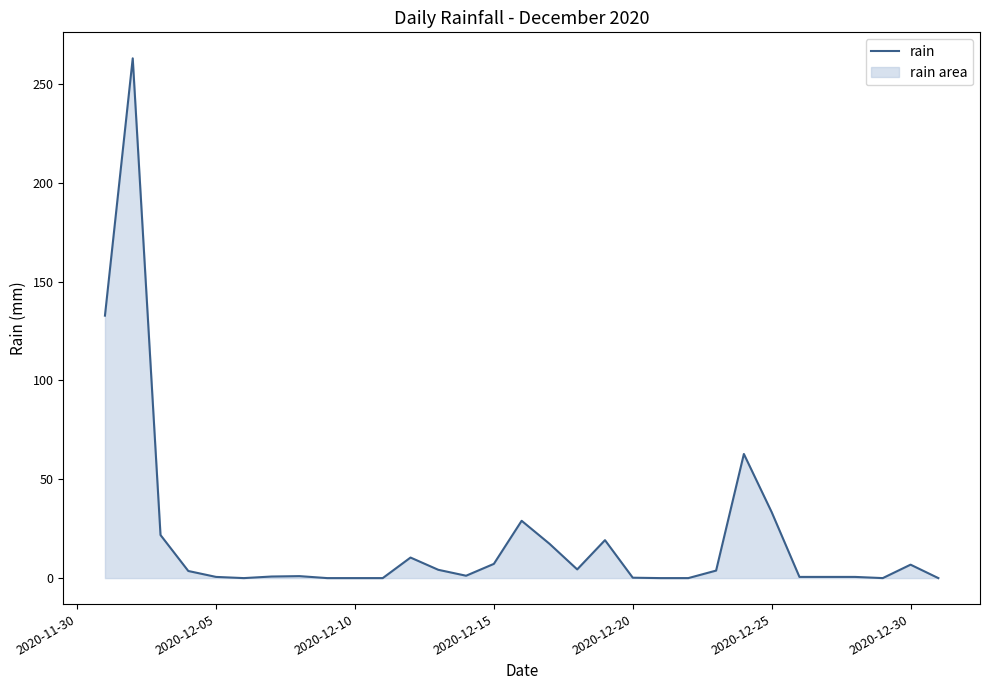

What is the difference between the maximum and minimum values?

263.0